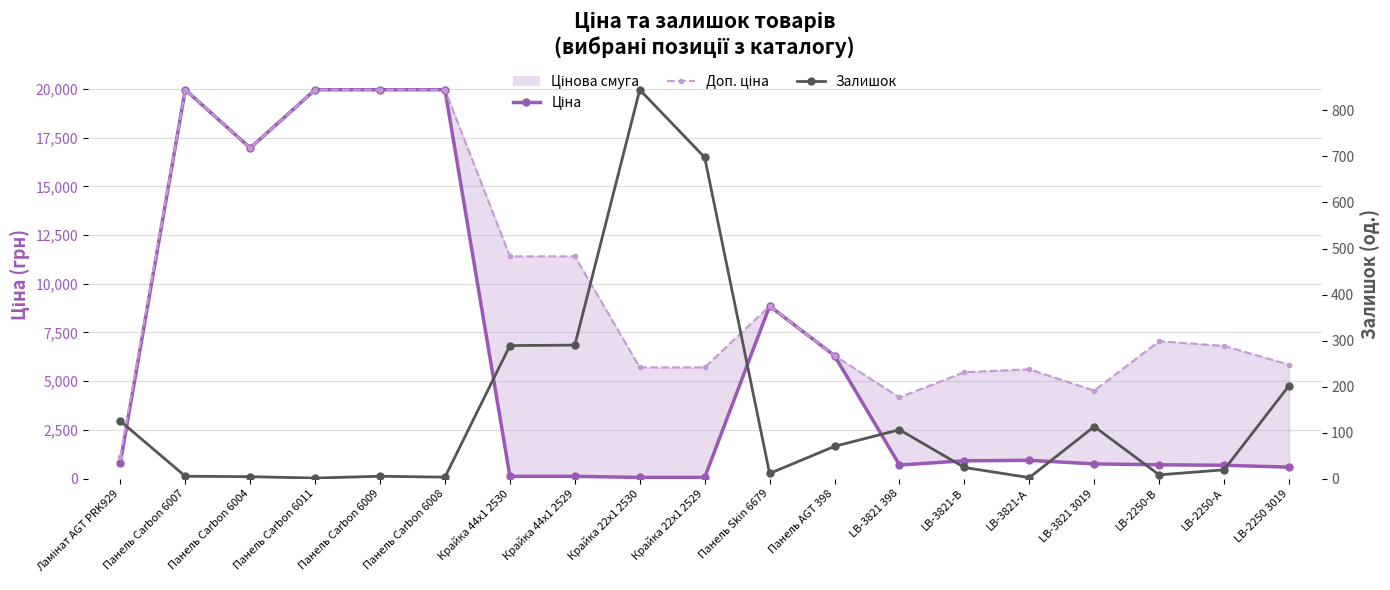

Reading left to right, what are all the values shown in this chart?

Ціна: Ламінат AGT PRK929=818.5	Панель Carbon 6007=19964.2	Панель Carbon 6004=16976.3	Панель Carbon 6011=19964.2	Панель Carbon 6009=19964.2	Панель Carbon 6008=19964.2	Крайка 44x1 2530=114.1	Крайка 44x1 2529=114.1	Крайка 22x1 2530=57.0	Крайка 22x1 2529=57.0	Панель Skin 6679=8856.7	Панель AGT 398=6308.8	LB-3821 398=694.3	LB-3821-В=910.4	LB-3821-А=934.5	LB-3821 3019=752.2	LB-2250-В=705.1	LB-2250-А=681.0	LB-2250 3019=584.4
Доп. ціна: Ламінат AGT PRK929=1109.2	Панель Carbon 6007=19964.2	Панель Carbon 6004=16976.3	Панель Carbon 6011=19964.2	Панель Carbon 6009=19964.2	Панель Carbon 6008=19964.2	Крайка 44x1 2530=11410.0	Крайка 44x1 2529=11410.0	Крайка 22x1 2530=5705.0	Крайка 22x1 2529=5705.0	Панель Skin 6679=8856.7	Панель AGT 398=6308.8	LB-3821 398=4165.6	LB-3821-В=5462.3	LB-3821-А=5607.2	LB-3821 3019=4513.3	LB-2250-В=7051.3	LB-2250-А=6809.8	LB-2250 3019=5843.9
Залишок: Ламінат AGT PRK929=125.0	Панель Carbon 6007=5.0	Панель Carbon 6004=4.0	Панель Carbon 6011=1.0	Панель Carbon 6009=5.0	Панель Carbon 6008=3.0	Крайка 44x1 2530=289.0	Крайка 44x1 2529=290.0	Крайка 22x1 2530=845.0	Крайка 22x1 2529=698.0	Панель Skin 6679=11.0	Панель AGT 398=70.0	LB-3821 398=106.0	LB-3821-В=24.0	LB-3821-А=2.0	LB-3821 3019=113.0	LB-2250-В=8.0	LB-2250-А=19.0	LB-2250 3019=202.0